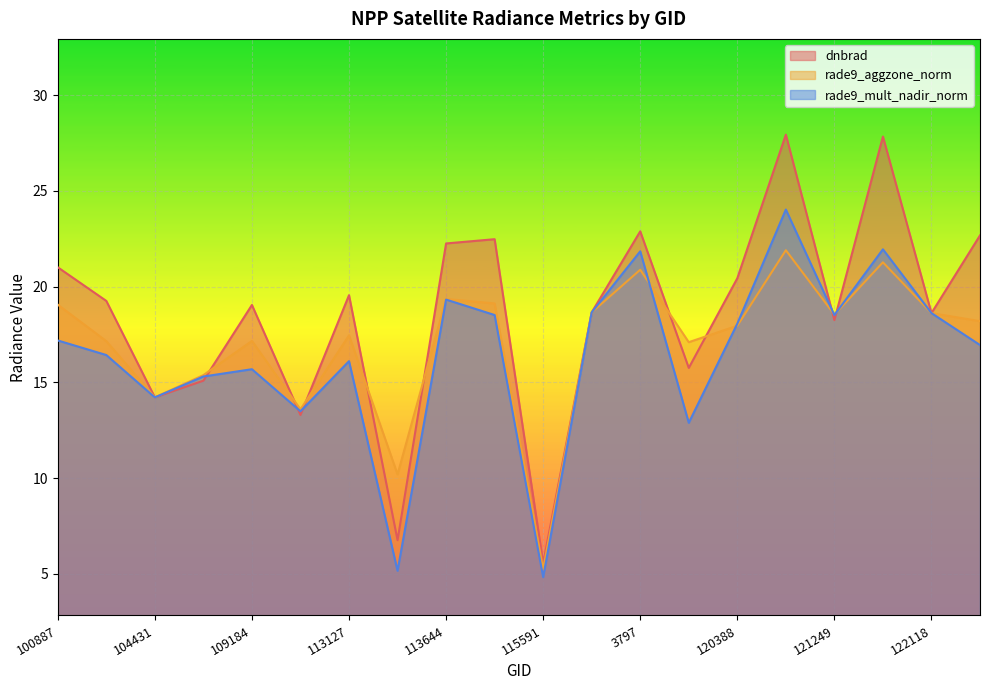

At which category is the sum across all series the highest?

3995